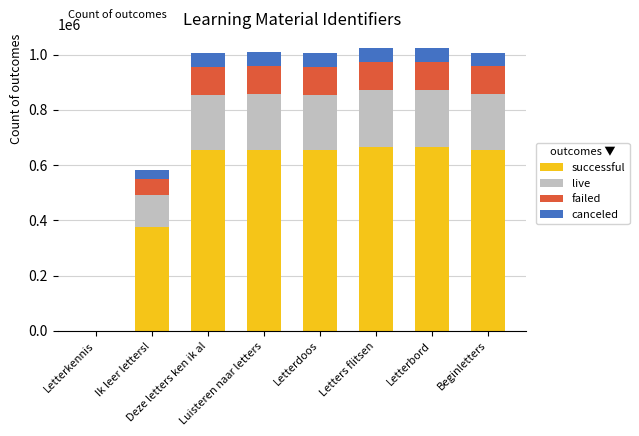

What is the sum of all successful values?

4326013